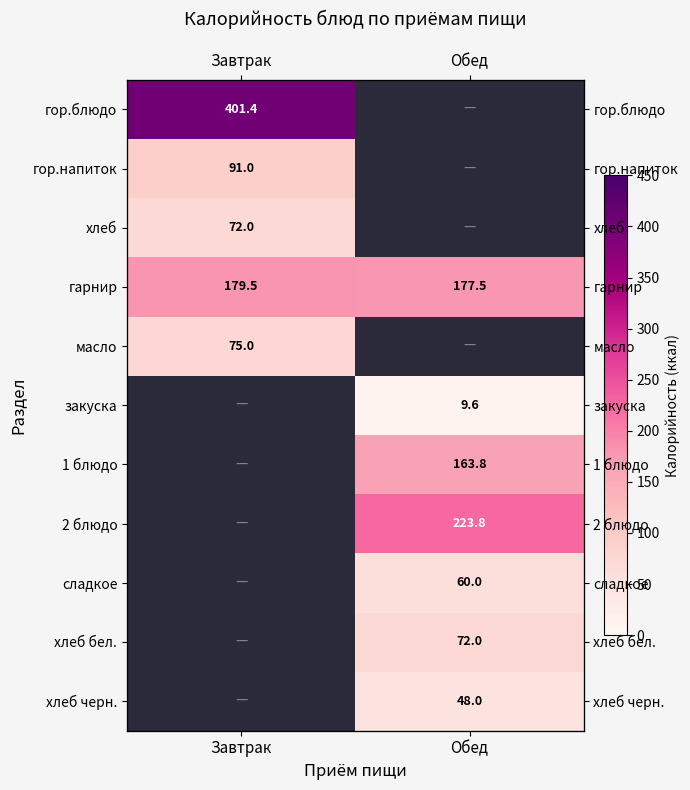

Is it true that сладкое equals 60.0 at Обед?

True